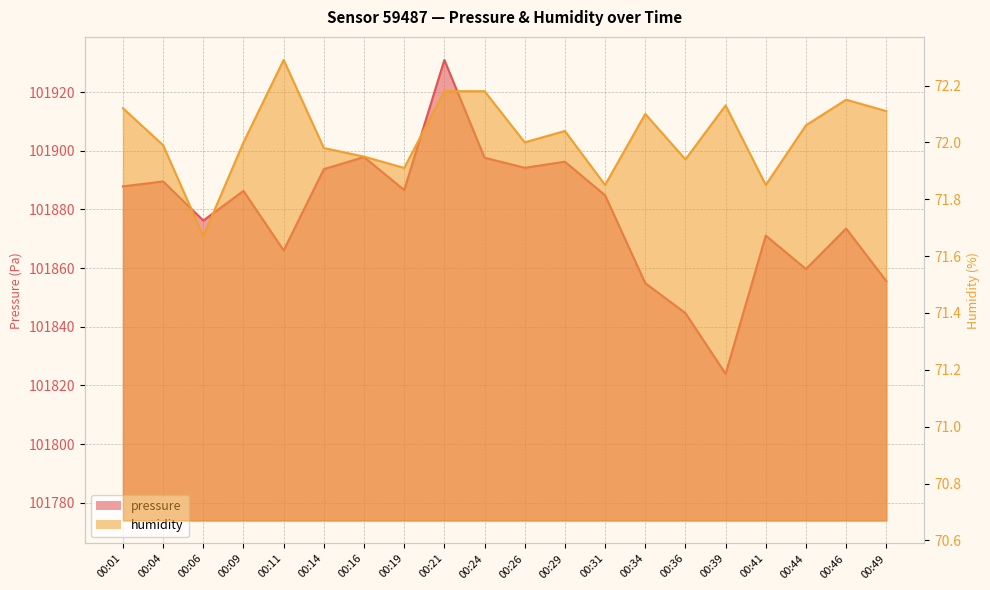

Is the value of humidity at 00:49 greater than the value of pressure at 00:49?

No